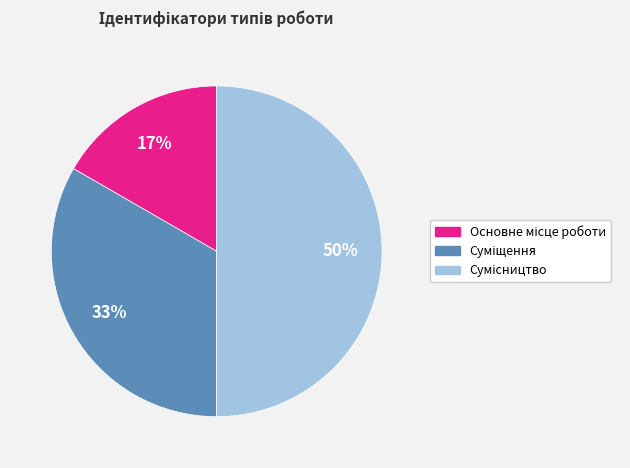

How many slices are in this pie chart?

3